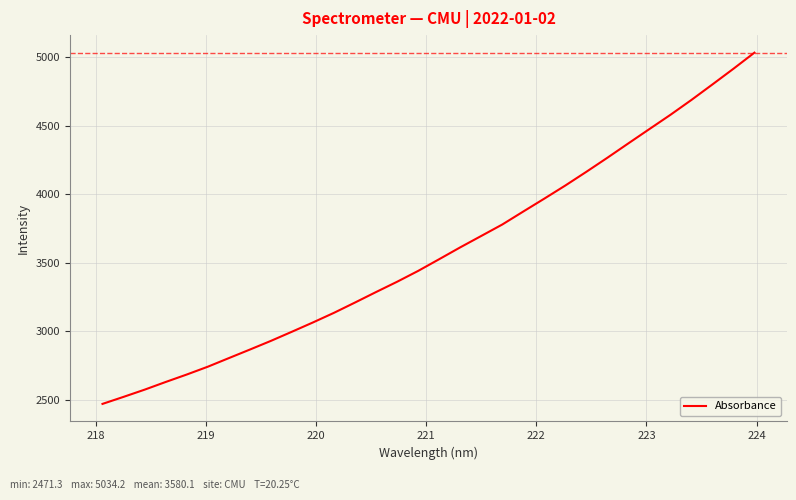

How many lines are shown in the chart?

1